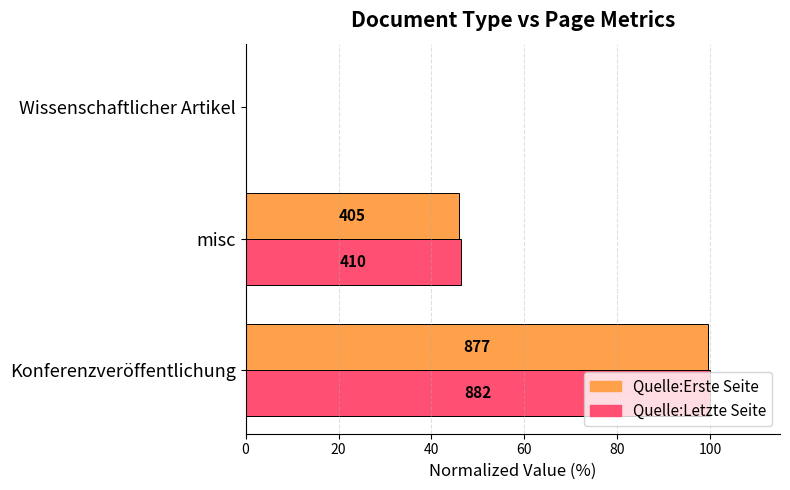

What are all the series names shown in the legend?

Quelle:Erste Seite, Quelle:Letzte Seite